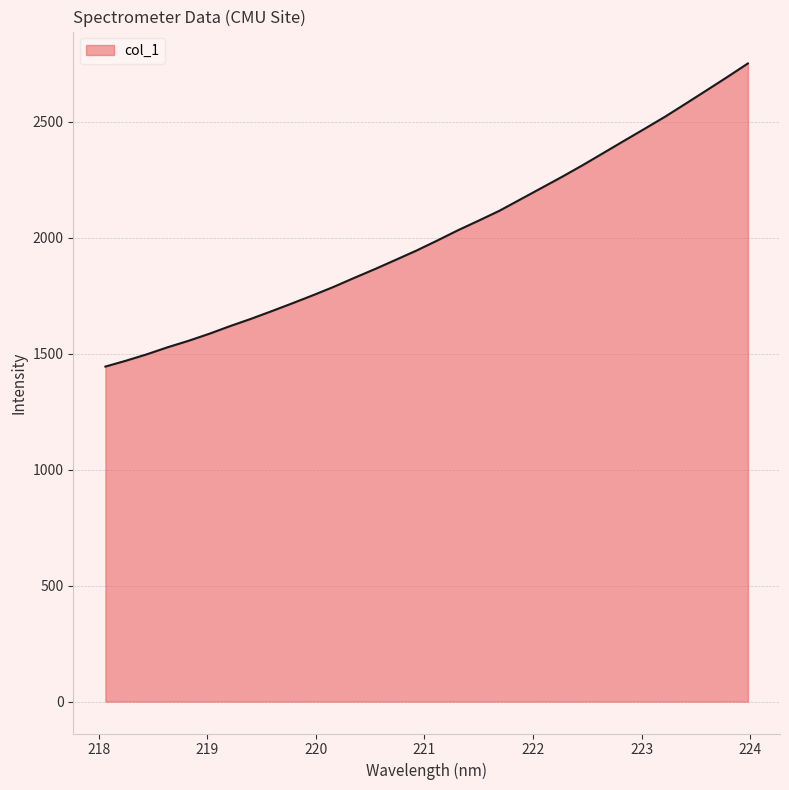

What is the sum of all values?

64391.9